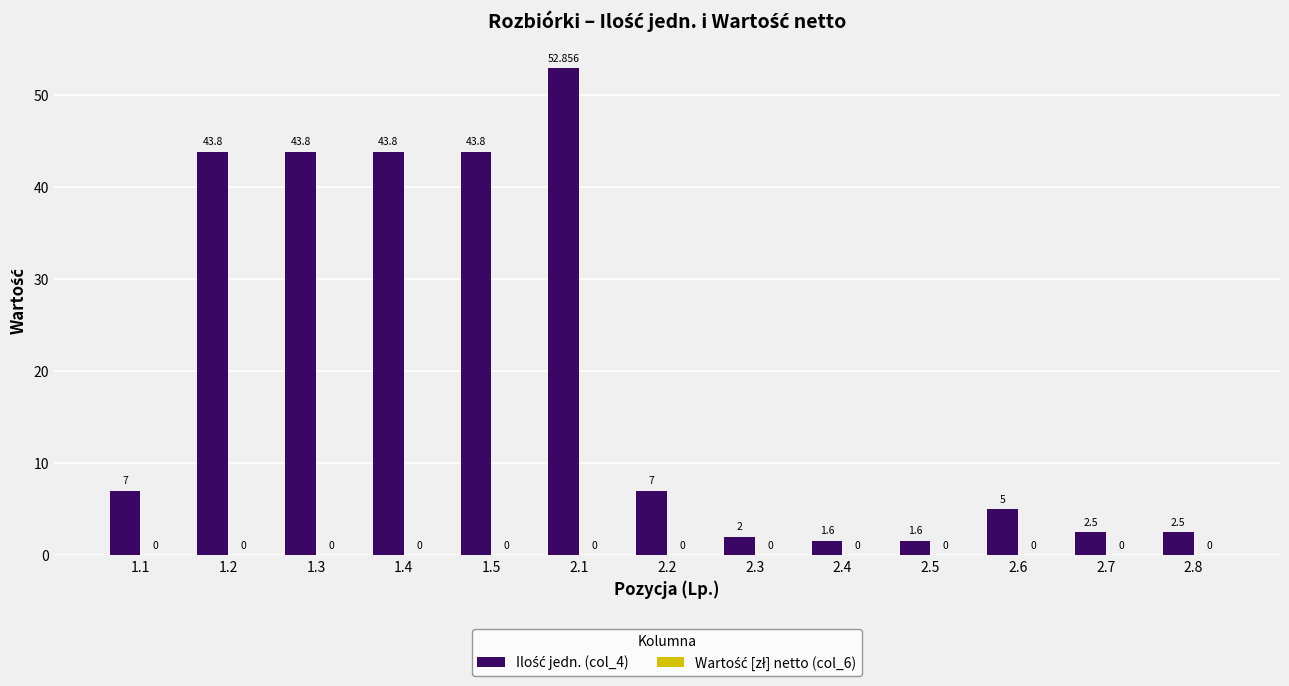

Does the chart contain any negative values?

No